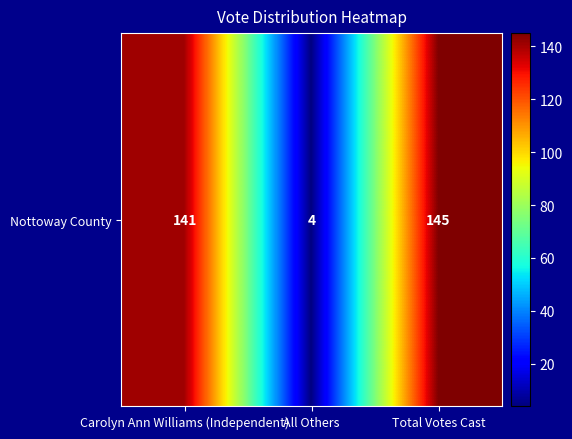

List the labels in order of value, largest first.

Total Votes Cast, Carolyn Ann Williams (Independent), All Others